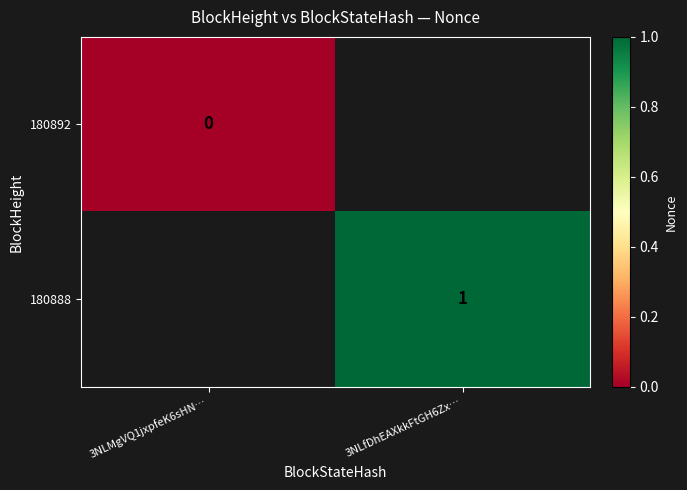

The value of 180888 at 3NLfDhEAXkkFtGH6Zx… is 1. True or false?

True